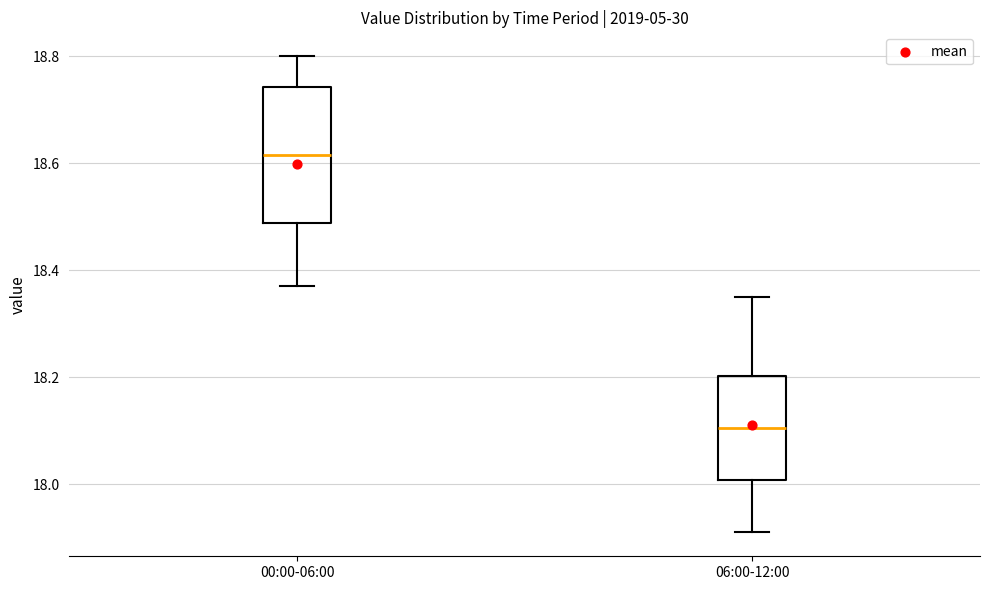

Where does the upper whisker of the box for 00:00-06:00 end on the y-axis? The values are not printed on the chart, so give them approximately, as read against the axis.

18.80